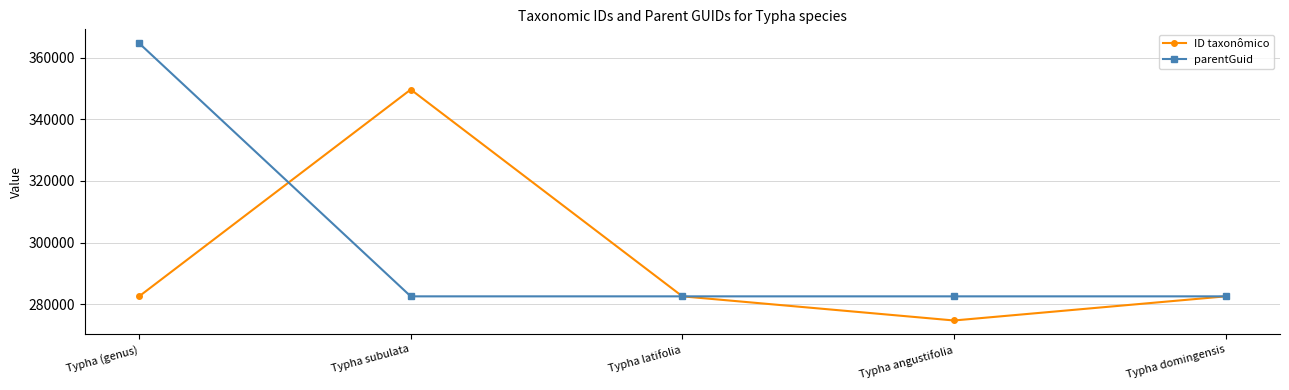

What is the sum of all ID taxonômico values?

1471934